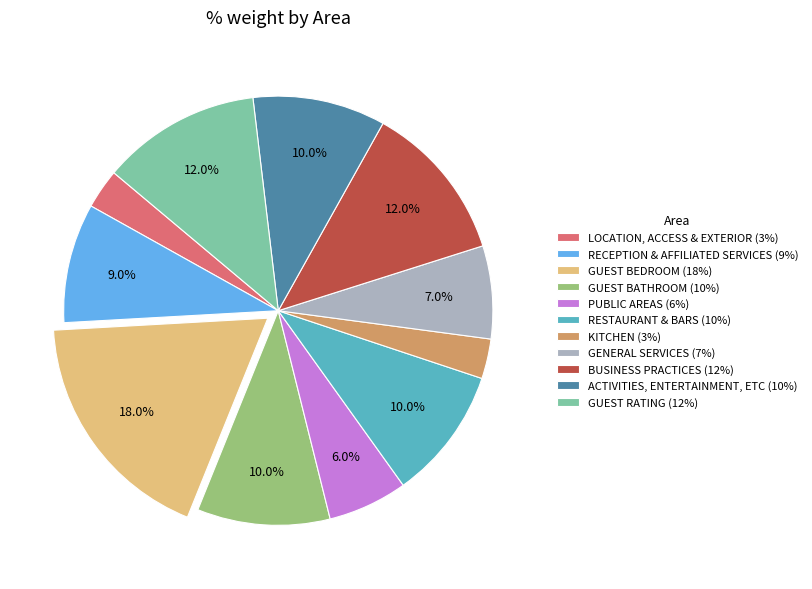

Is the sum of GUEST RATING (12%) and BUSINESS PRACTICES (12%) greater than half?

No